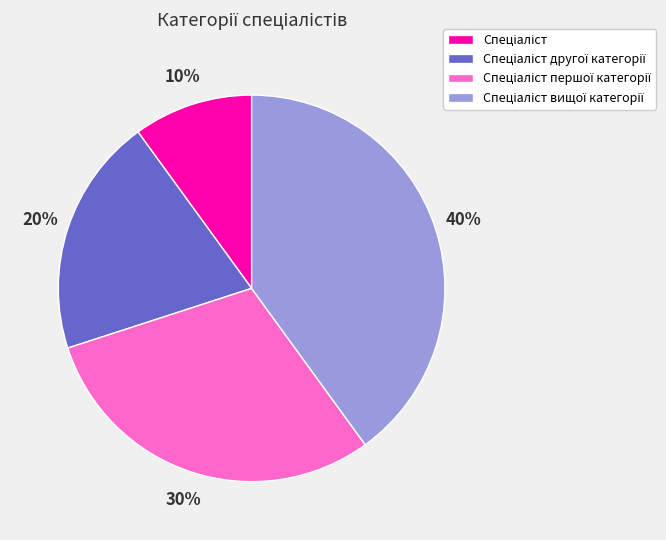

Does any single category account for the majority?

No